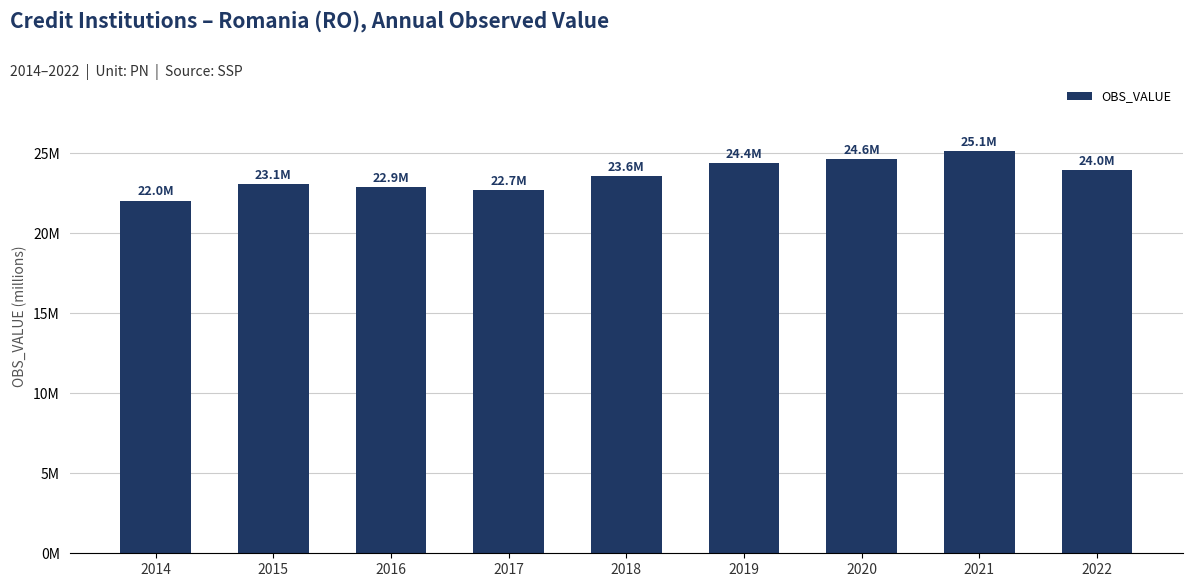

Are the bars horizontal?

No